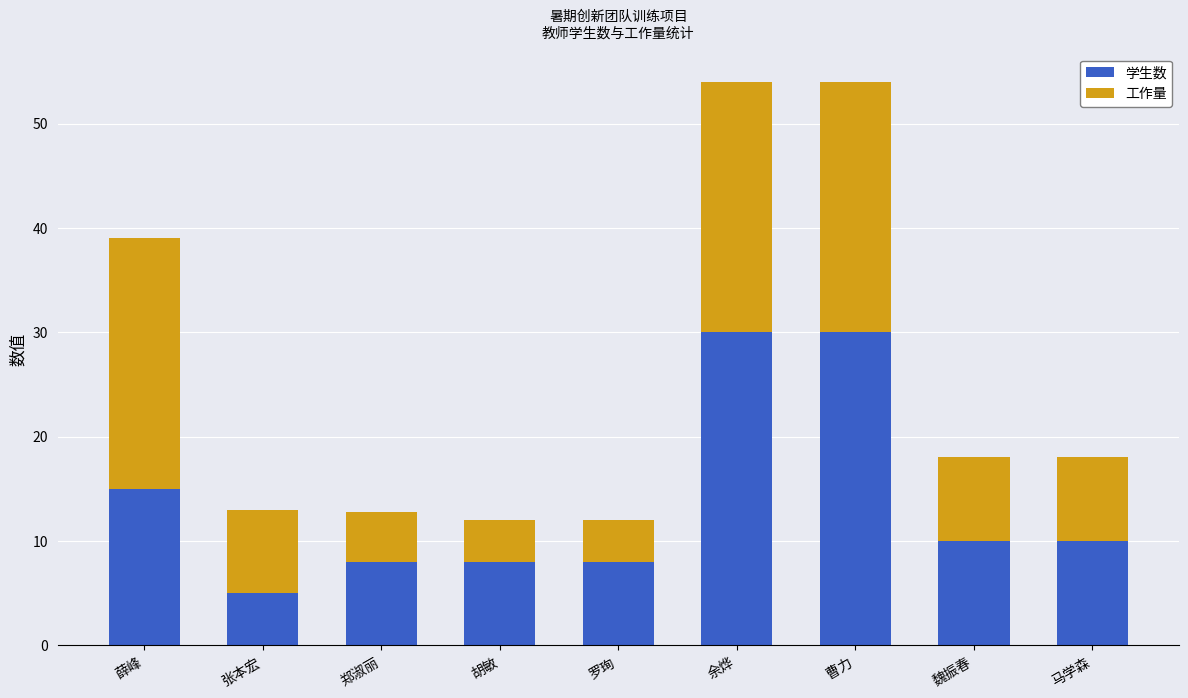

What is the minimum value for 学生数?

5.0